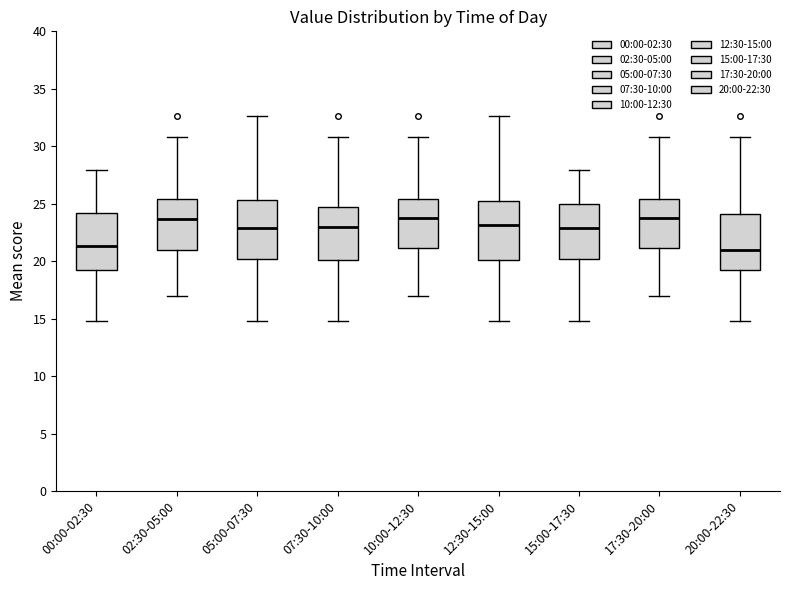

Where is the lower edge of the box for 05:00-07:30 on the y-axis? The values are not printed on the chart, so give them approximately, as read against the axis.

20.0